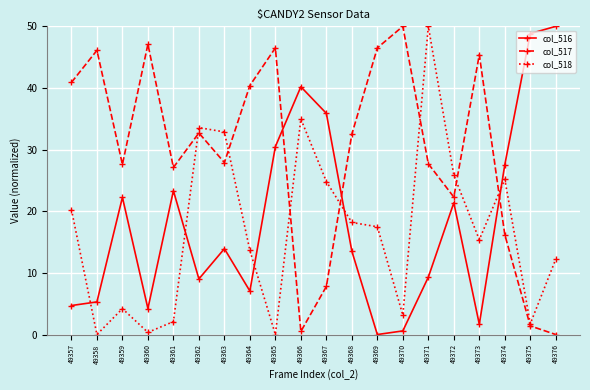

What is the value of the col_516 point at the 15th from the left?

9.3